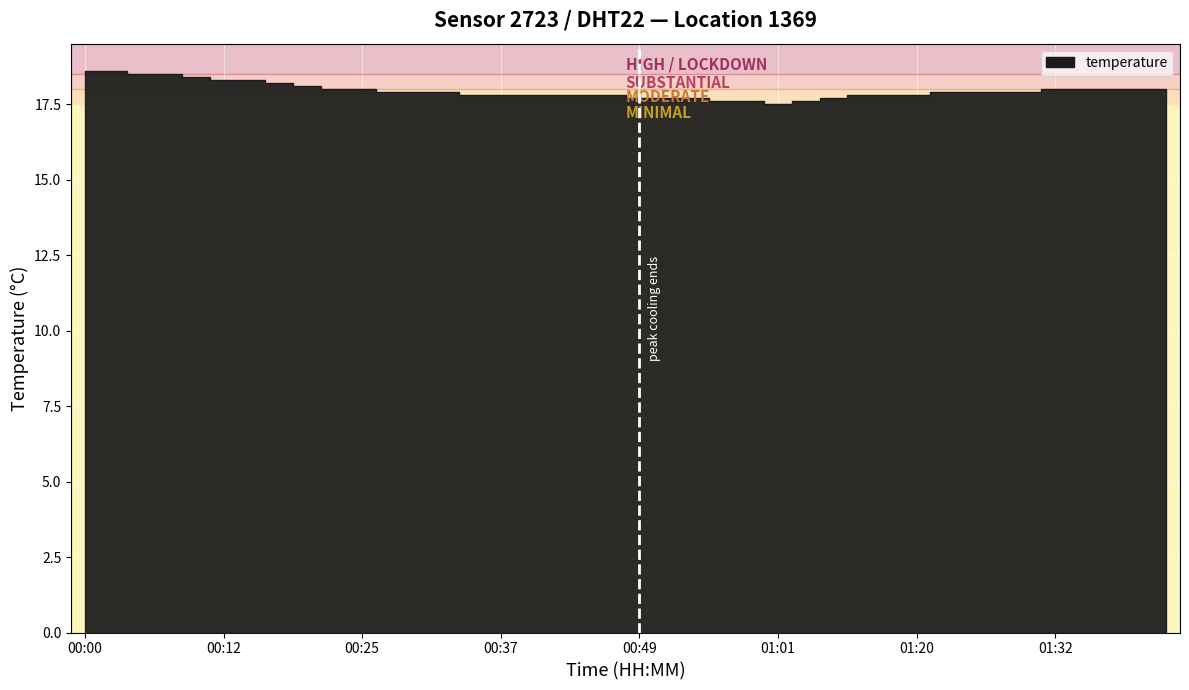

What is the ratio of the value at 01:29 to the value at 00:34?

1.0